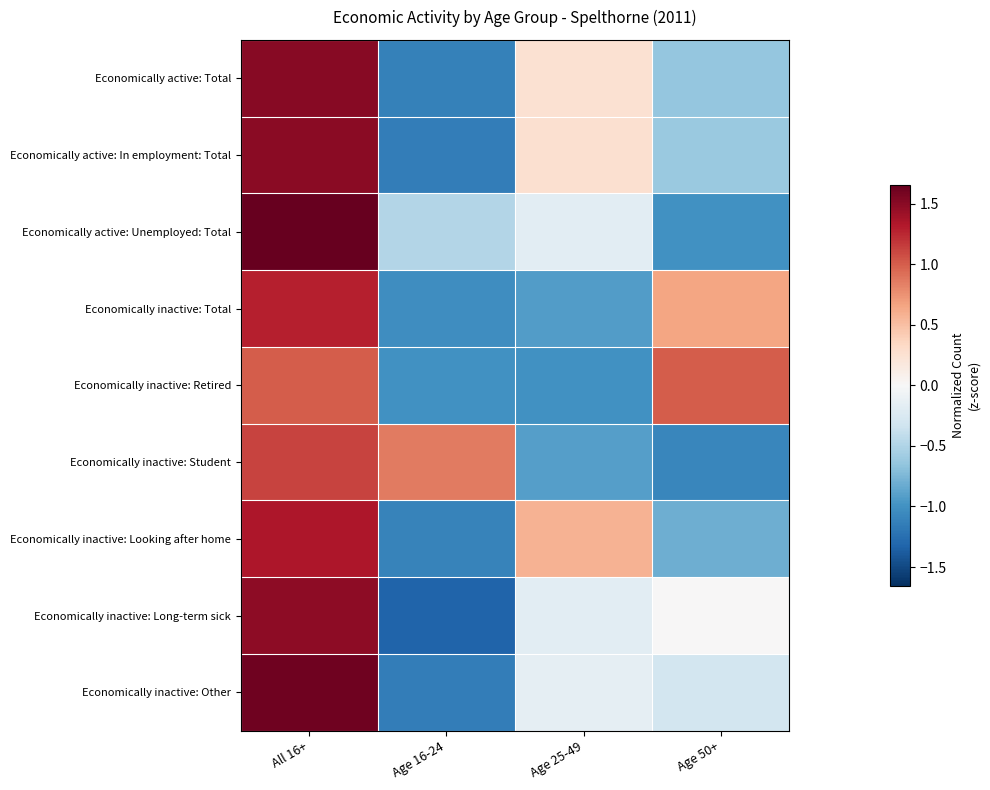

What is the maximum value shown in the chart?

1.7